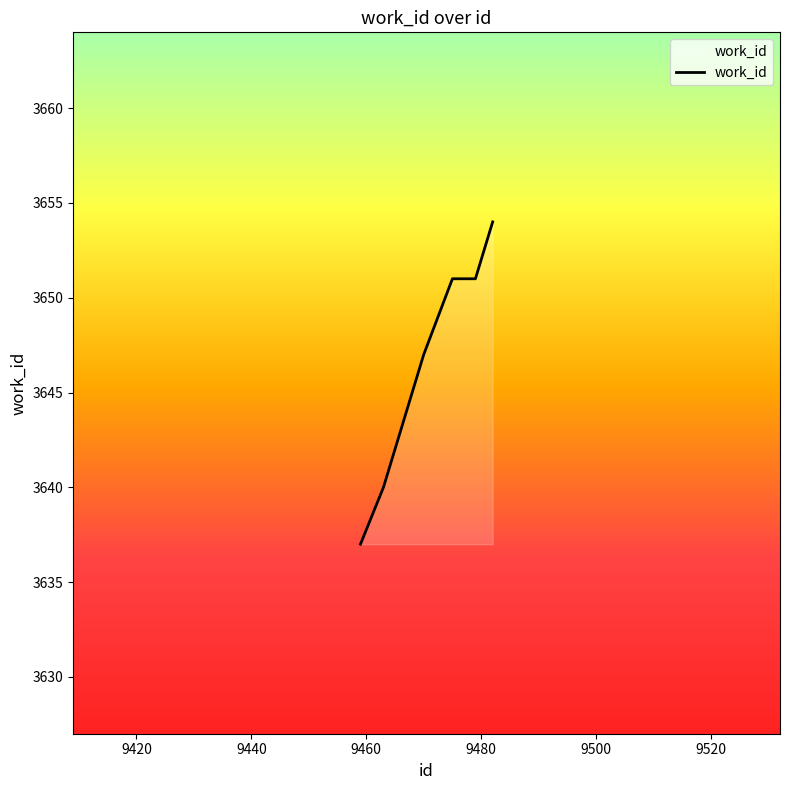

What is the maximum value shown in the chart?

3654